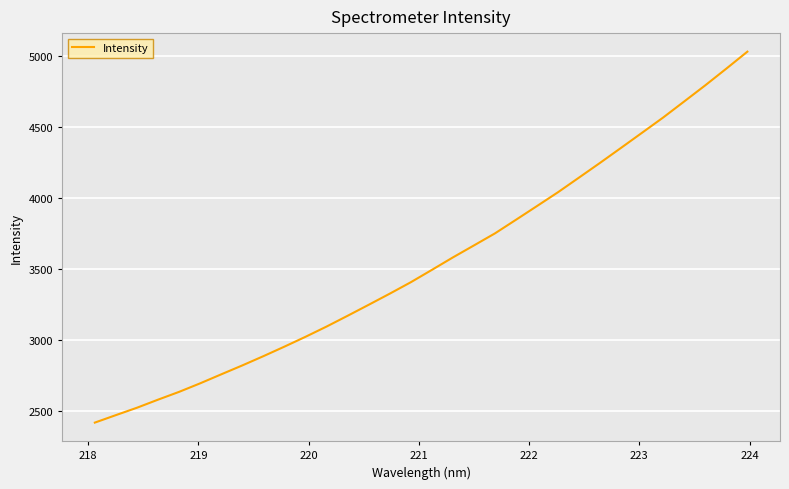

What is the maximum value shown in the chart?

5028.7